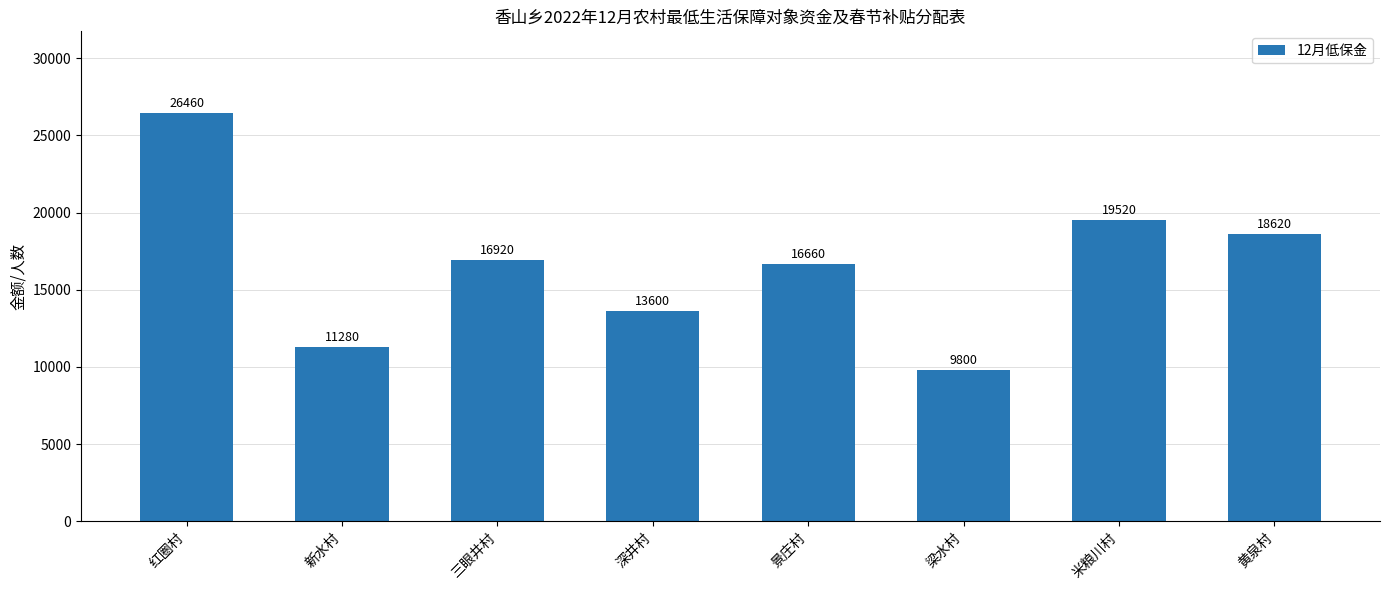

Rank the categories by value from lowest to highest.

梁水村, 新水村, 深井村, 景庄村, 三眼井村, 黄泉村, 米粮川村, 红圈村